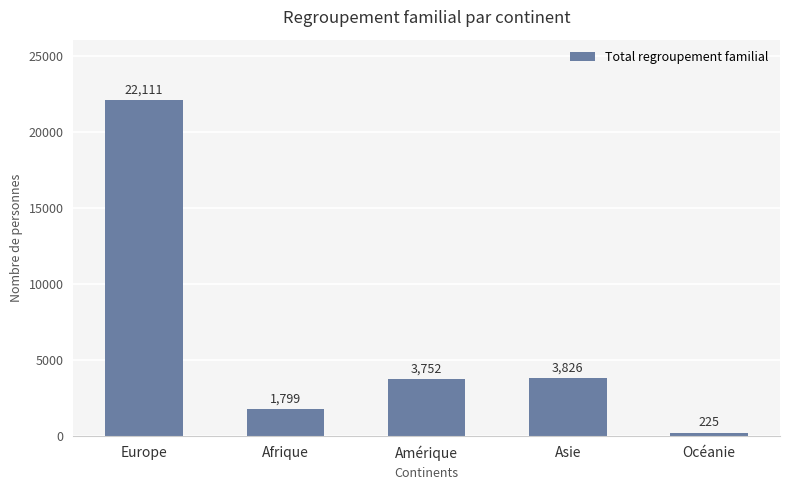

Reading right to left, what are all the values shown in this chart?

225	3826	3752	1799	22111